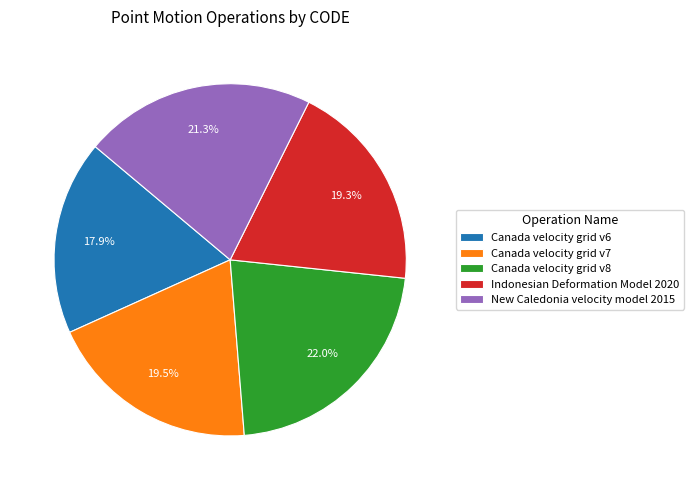

Does any single category account for the majority?

No